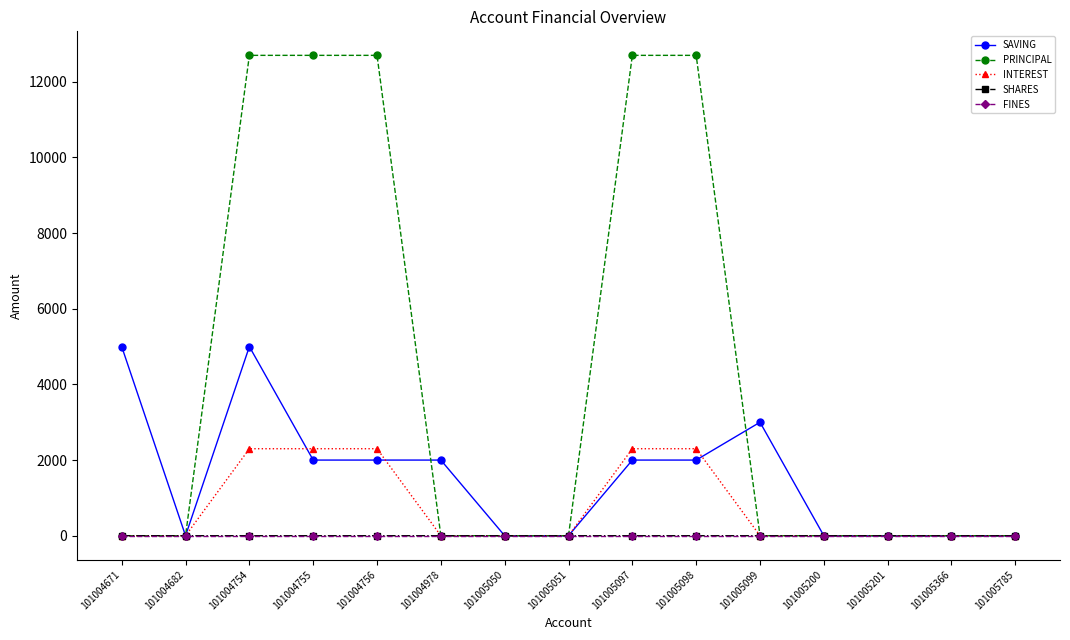

True or false: SAVING and PRINCIPAL intersect in this chart.

True